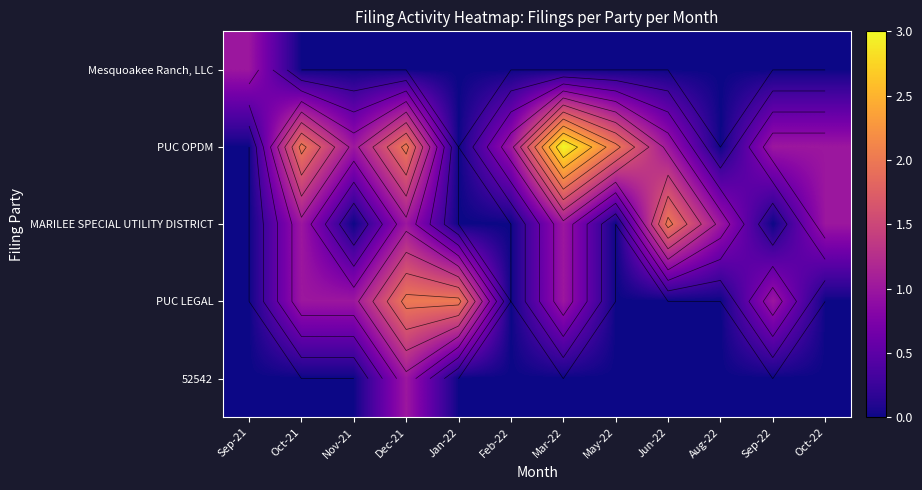

Where is Mesquoakee Ranch, LLC nearest to the value 0?

Oct-21